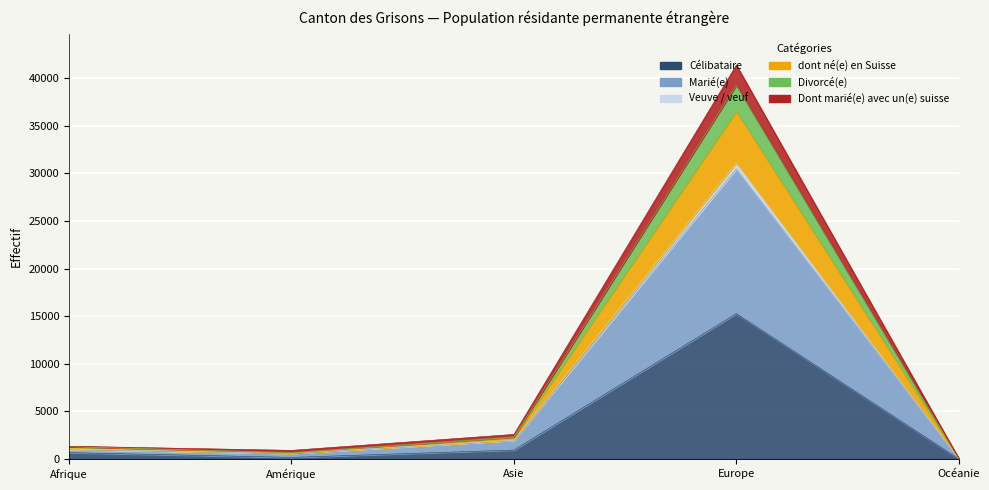

True or false: Célibataire and Marié(e) cross at least once.

False